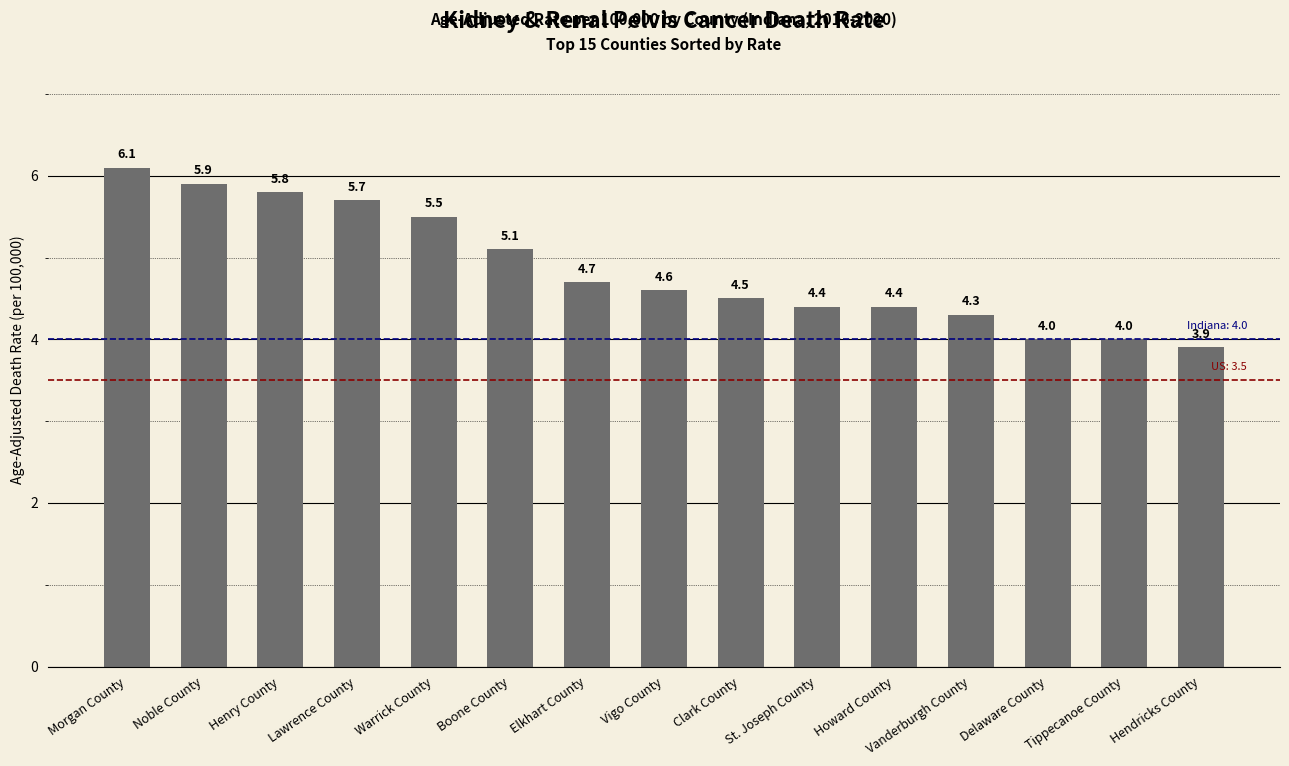

How many categories are shown in the chart?

15